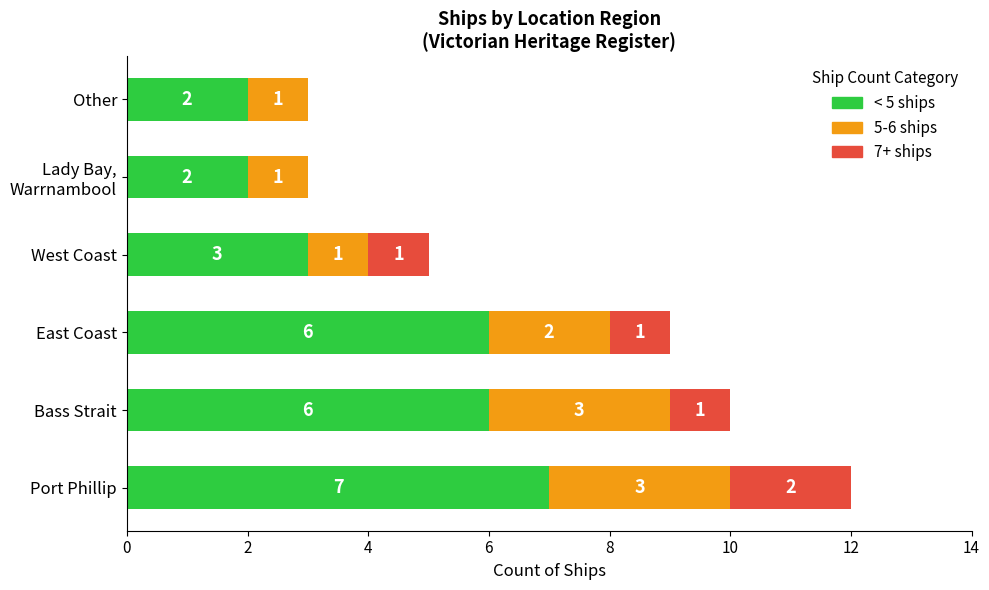

What is the highest value of the < 5 ships series?

7